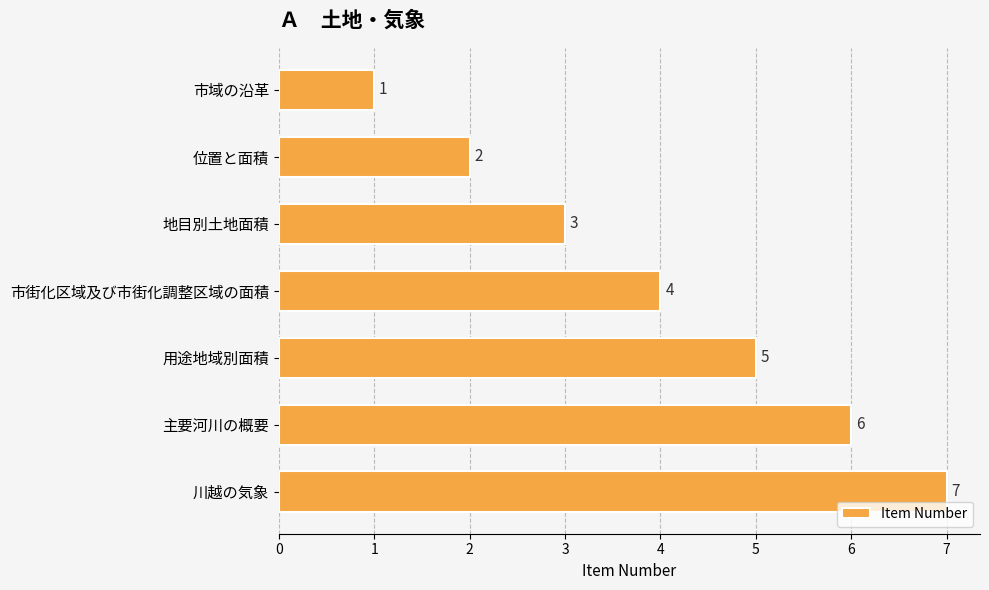

What is the minimum value shown in the chart?

1